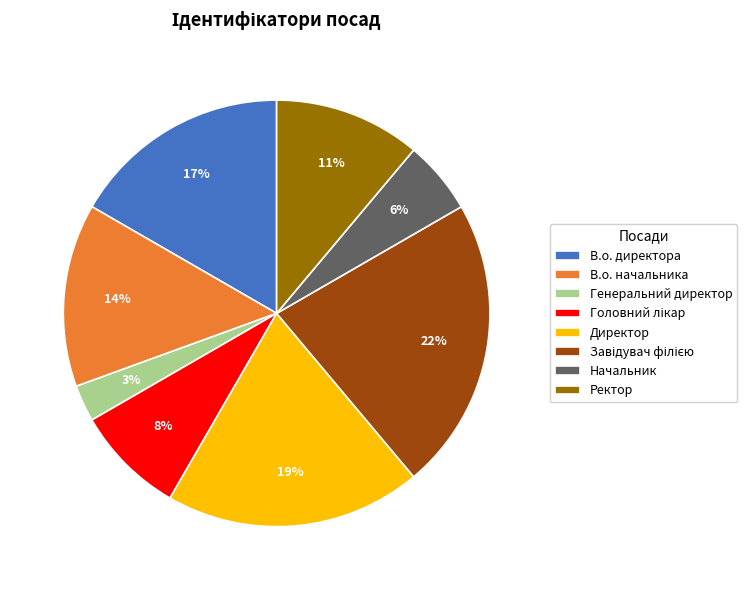

To the nearest percent, what portion does В.о. начальника represent?

14%